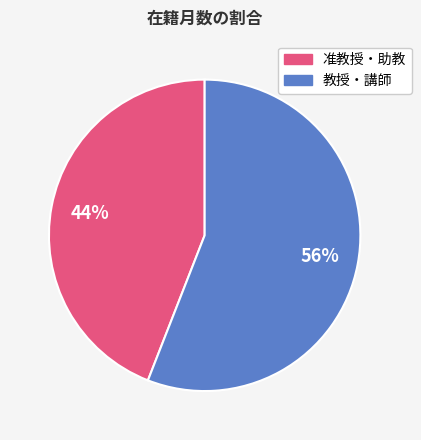

Does any single category account for the majority?

Yes